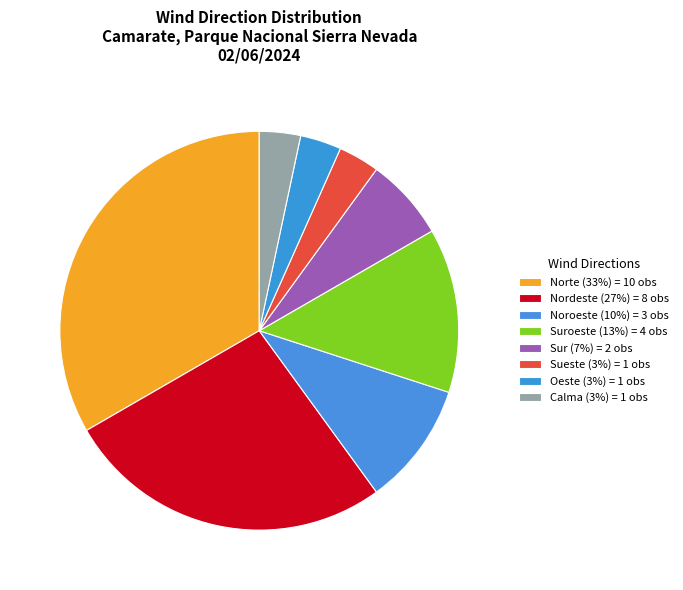

Count the number of slices in the pie.

8